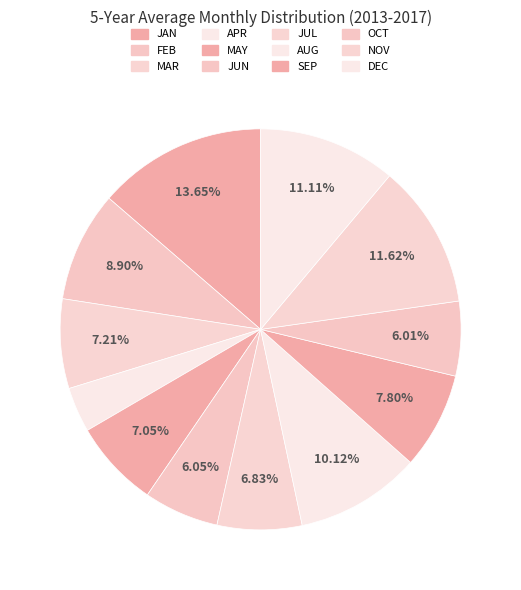

Is JUN the majority of the pie?

No